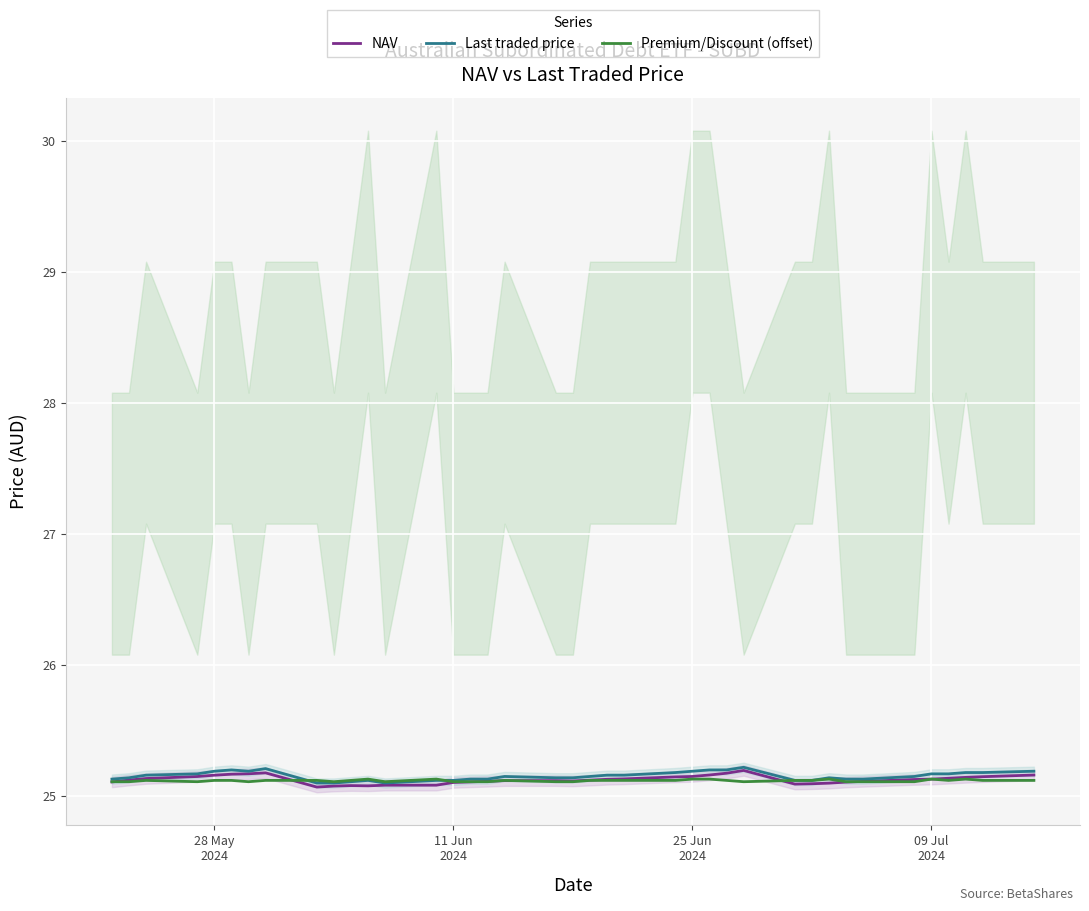

True or false: NAV has more than 2 points higher than both neighbors.

True